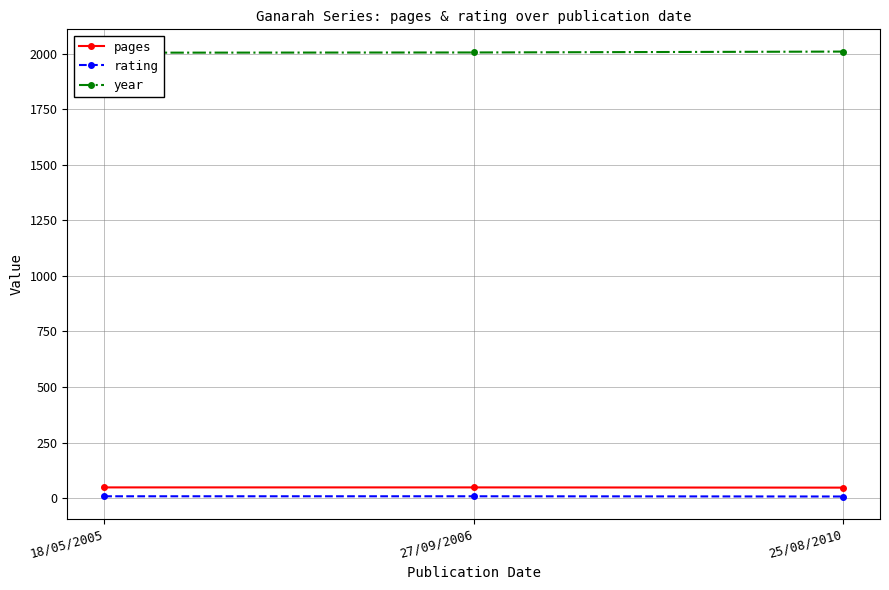

At which category is the sum across all series the highest?

25/08/2010